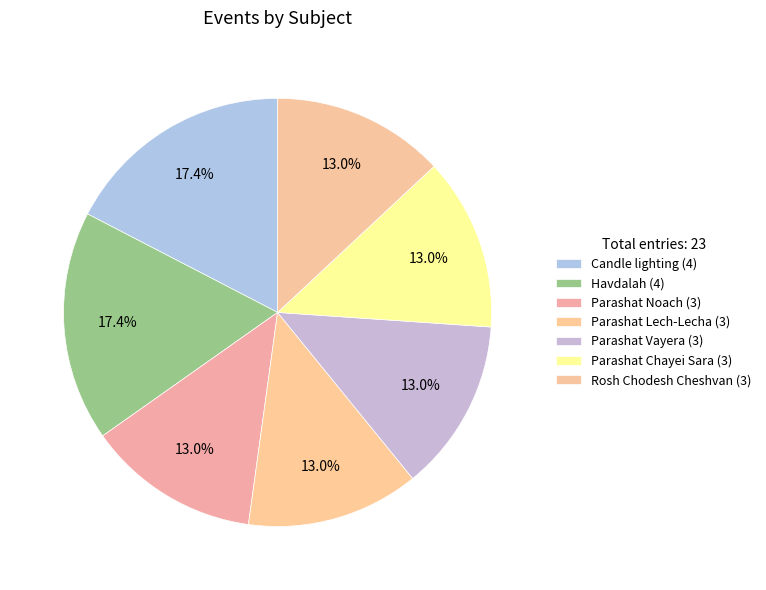

How many slices are in this pie chart?

7